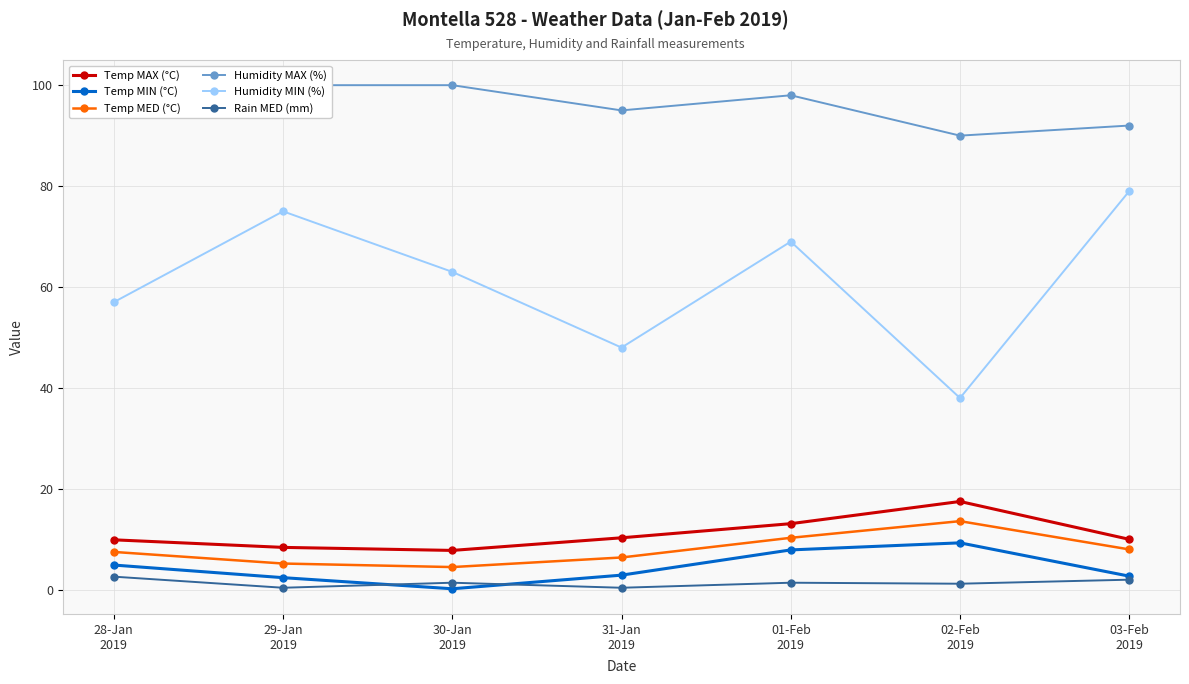

Rank the categories by Humidity MIN (%) value from lowest to highest.

02-Feb
2019, 31-Jan
2019, 28-Jan
2019, 30-Jan
2019, 01-Feb
2019, 29-Jan
2019, 03-Feb
2019